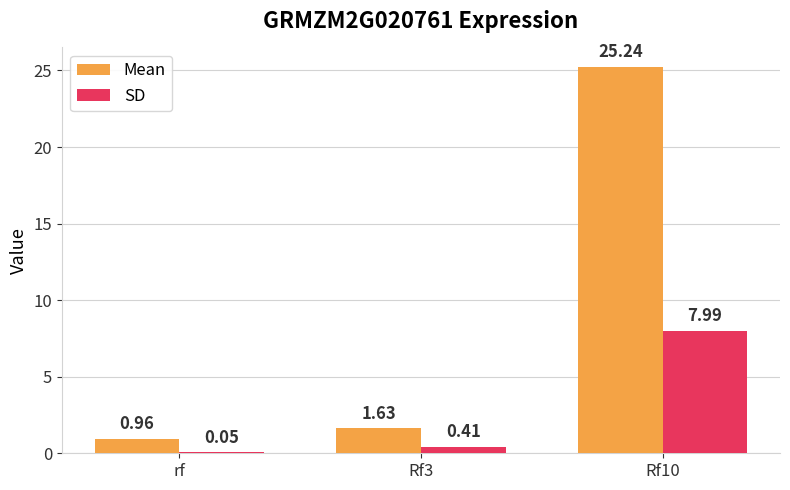

What is the total value across all series at Rf3?

2.0